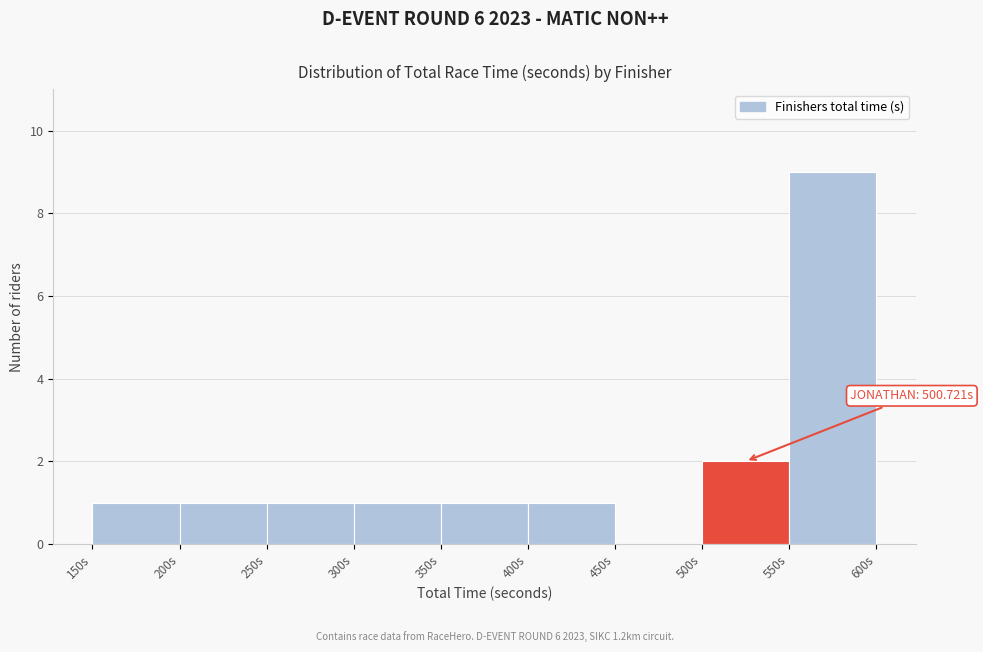

Over which range of the x-axis is the bar tallest?

550 to 600